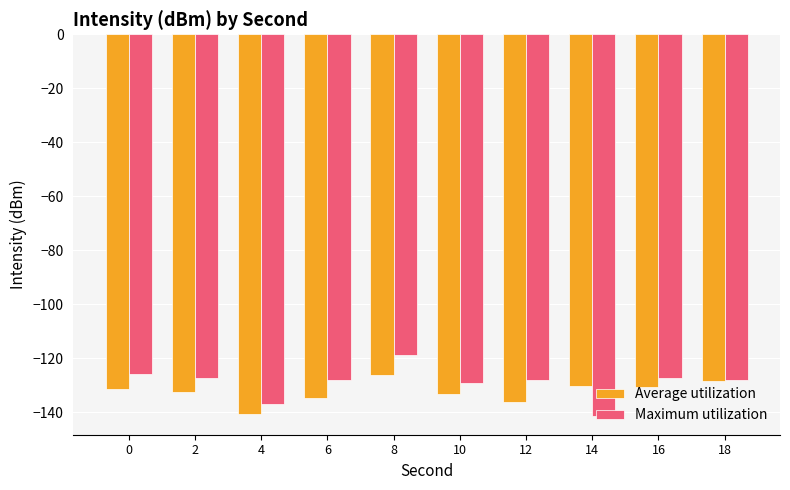

Is the value of Maximum utilization at 14 greater than the value of Average utilization at 10?

No